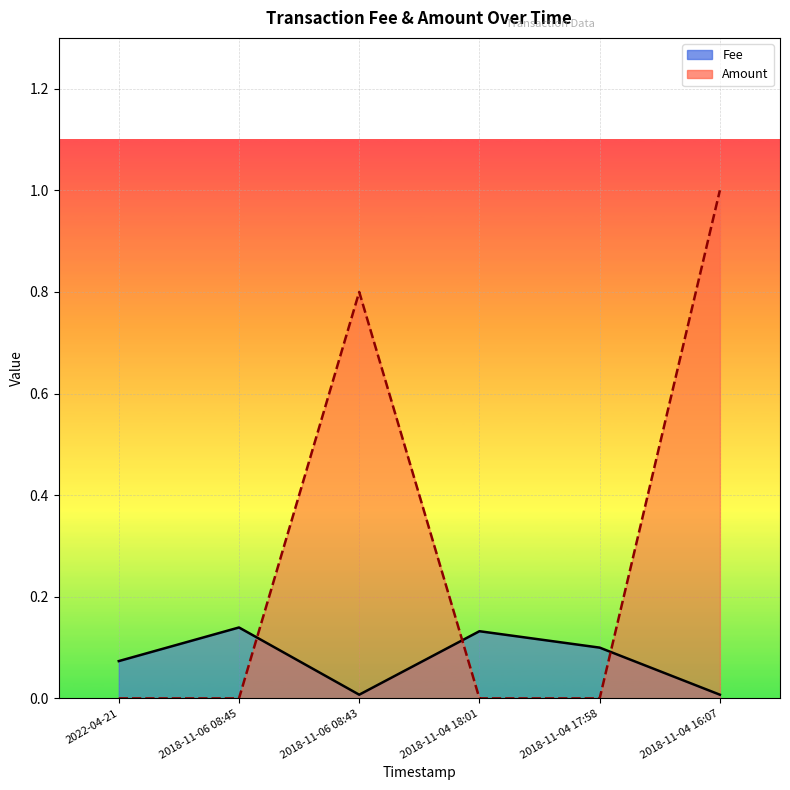

What is the value of the Amount point at the 3rd from the left?

0.8